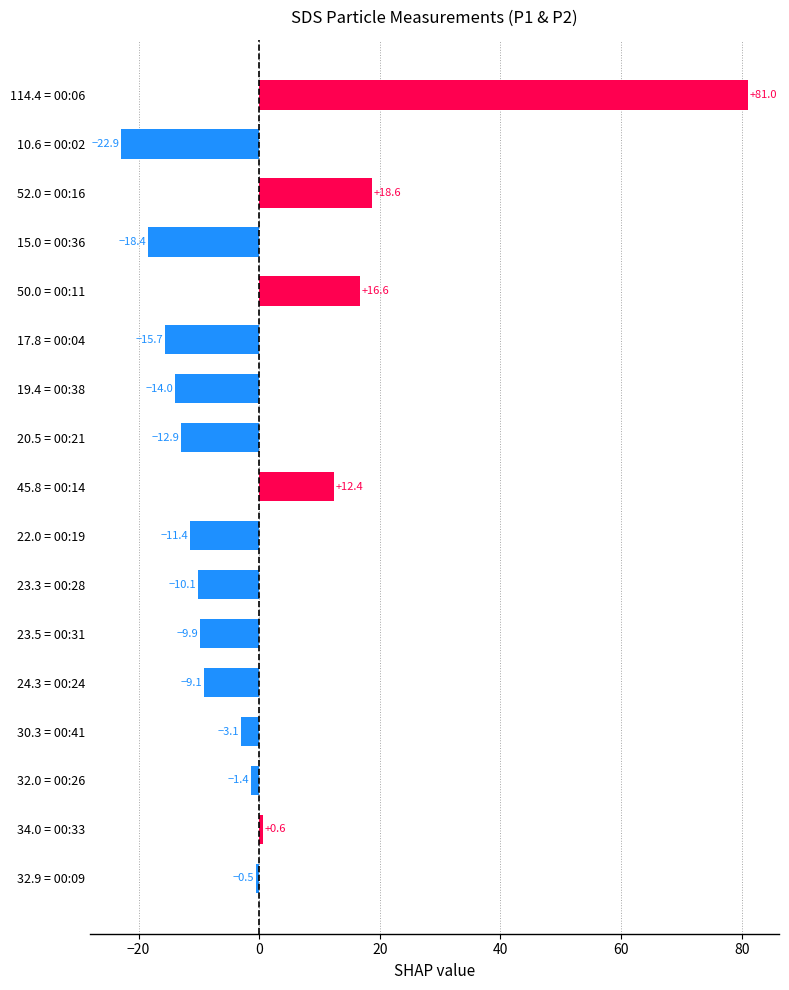

Between 23.5 = 00:31 and 34.0 = 00:33, which is larger?

34.0 = 00:33